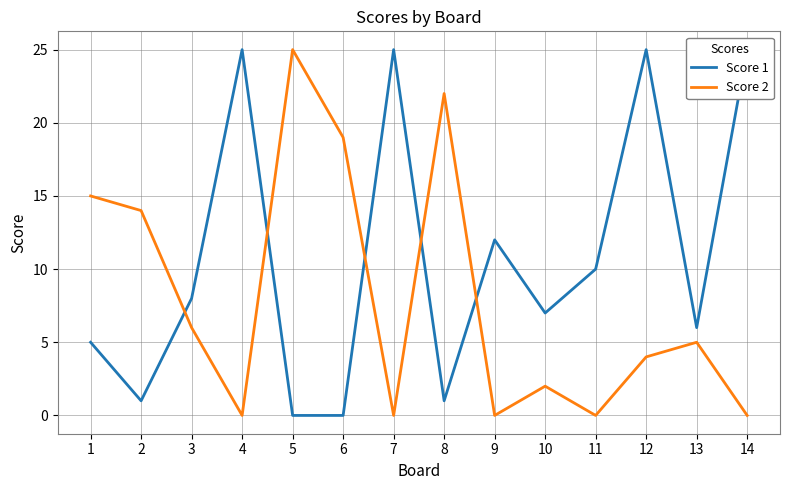

Does the chart have visible grid lines?

Yes